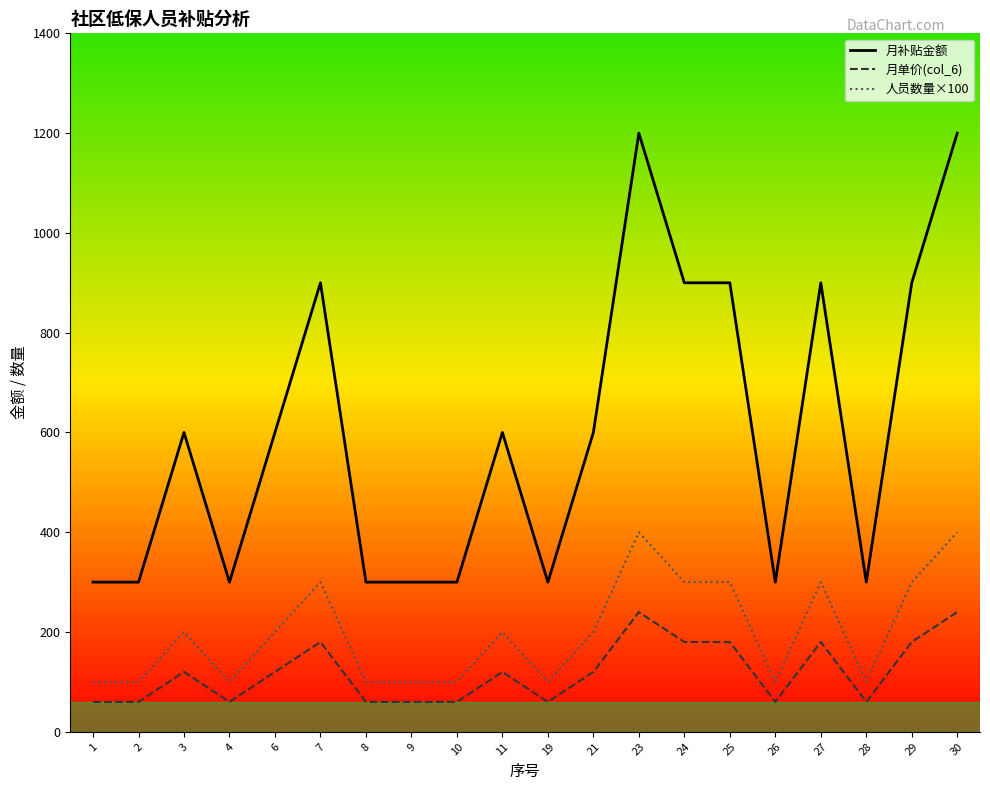

What value does the 月补贴金额 series have at 4?

300